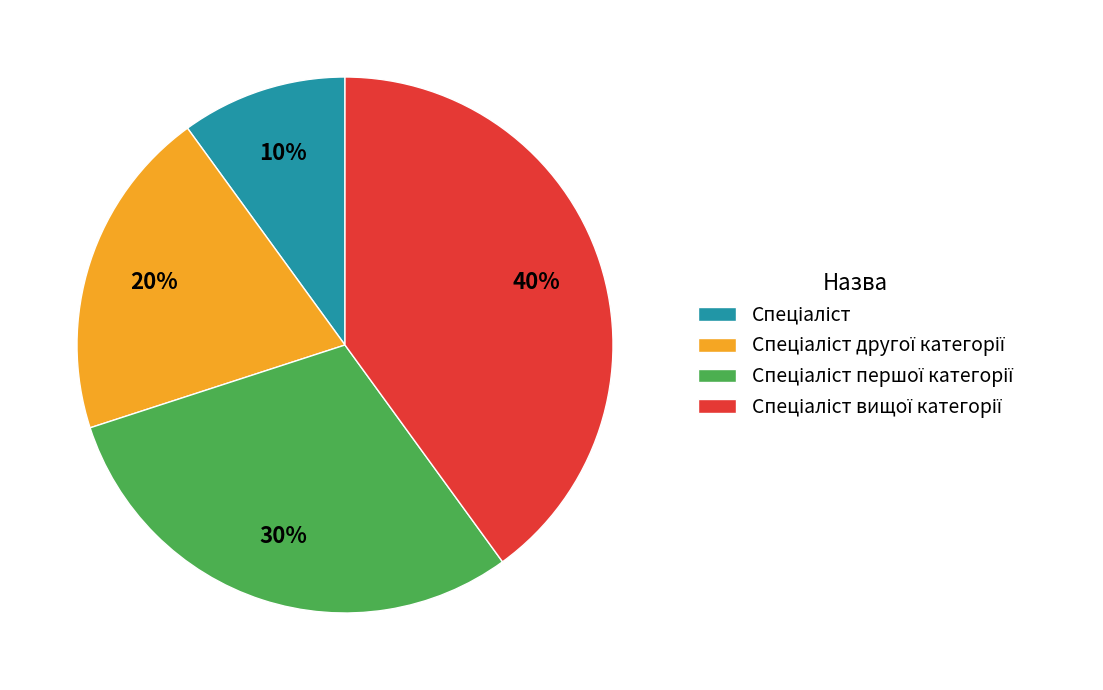

How many slices are in this pie chart?

4